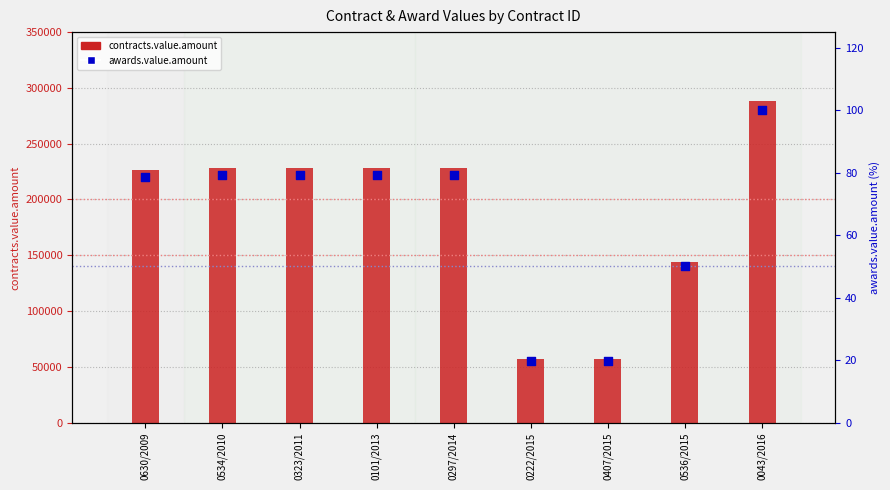

Which series contains the highest Y value?

contracts.value.amount